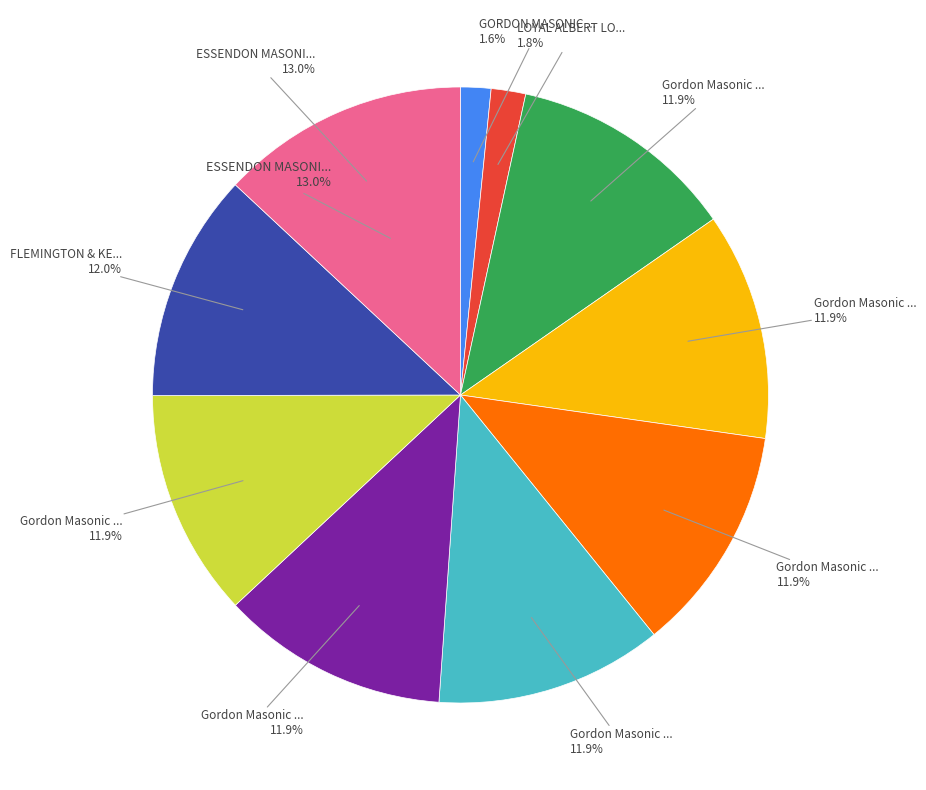

Rank the categories by value from lowest to highest.

GORDON MASONIC HALL, LOYAL ALBERT LODGE HALL, Gordon Masonic Hall (179499), Gordon Masonic Hall (179500), Gordon Masonic Hall (179501), Gordon Masonic Hall (179502), Gordon Masonic Hall (179503), Gordon Masonic Hall (179504), FLEMINGTON & KENSINGTON HALL, ESSENDON MASONIC LODGE NO.238 HALL